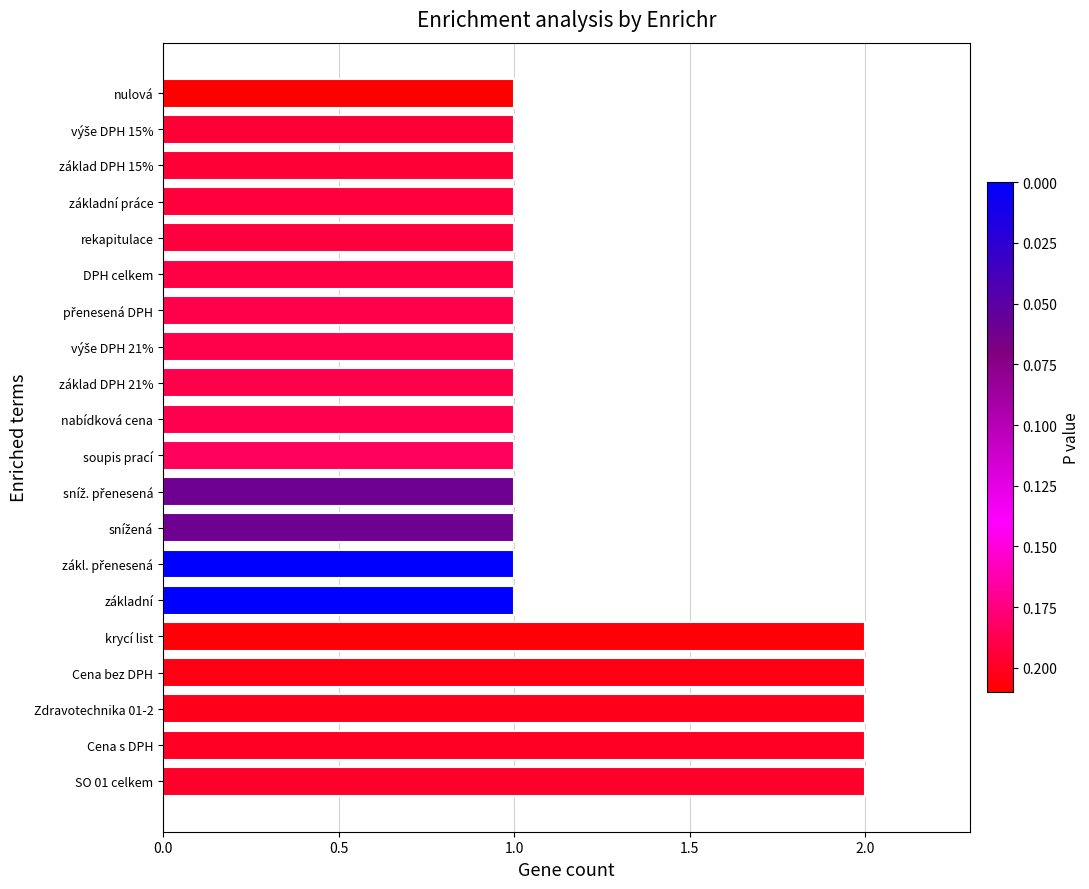

What is the maximum value shown in the chart?

2